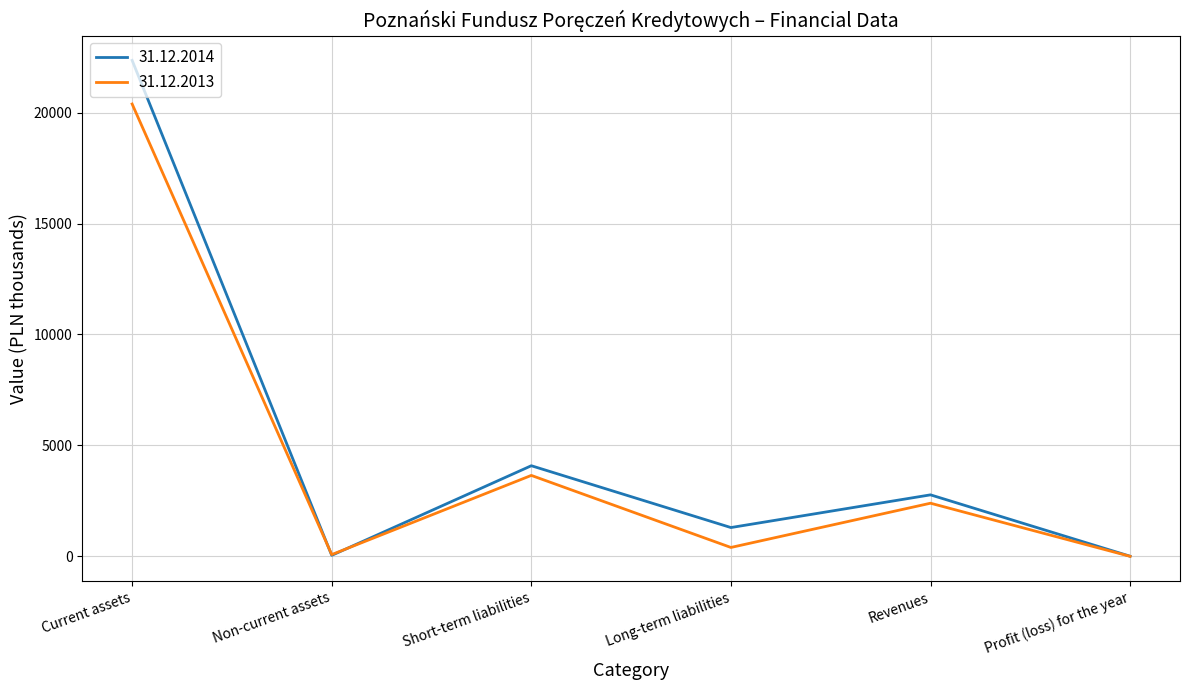

Is the value of 31.12.2014 at Profit (loss) for the year greater than the value of 31.12.2013 at Short-term liabilities?

No